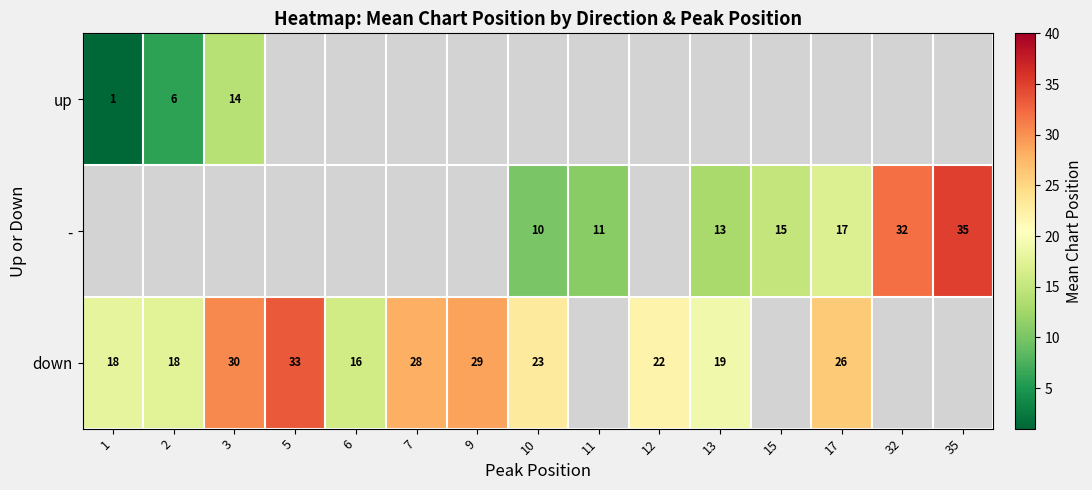

The down series shows 29 at 9. True or false?

True